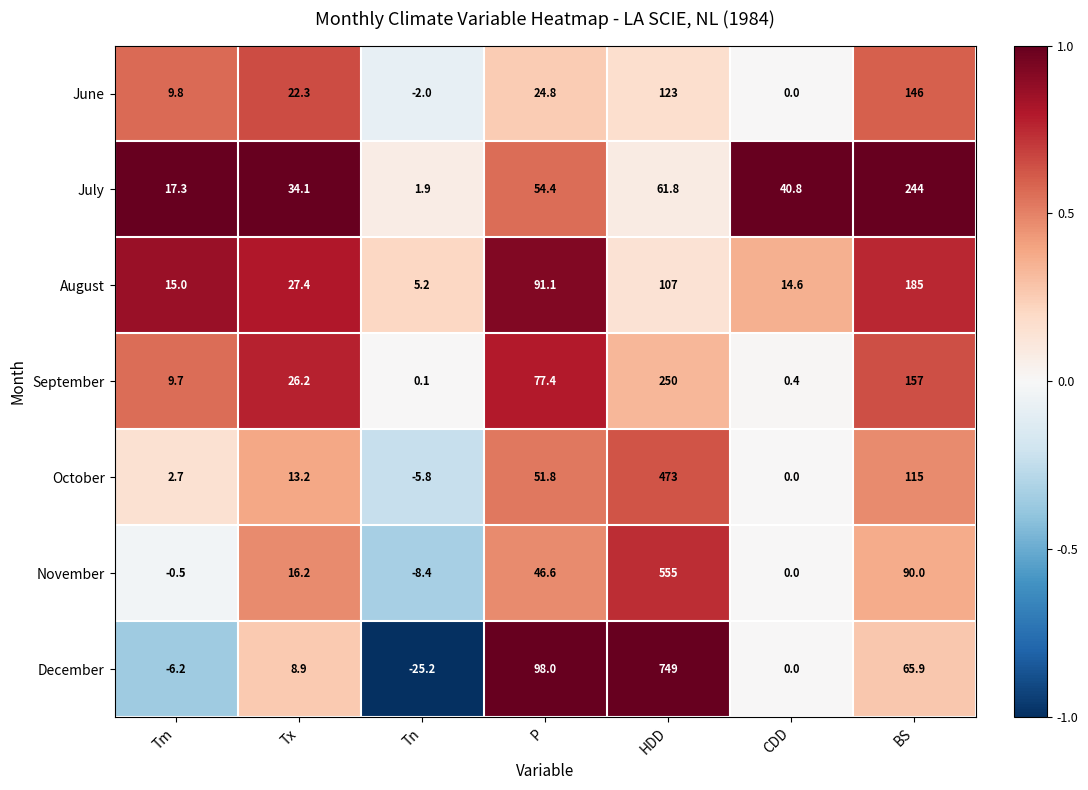

Which series has the widest spread of values?

December